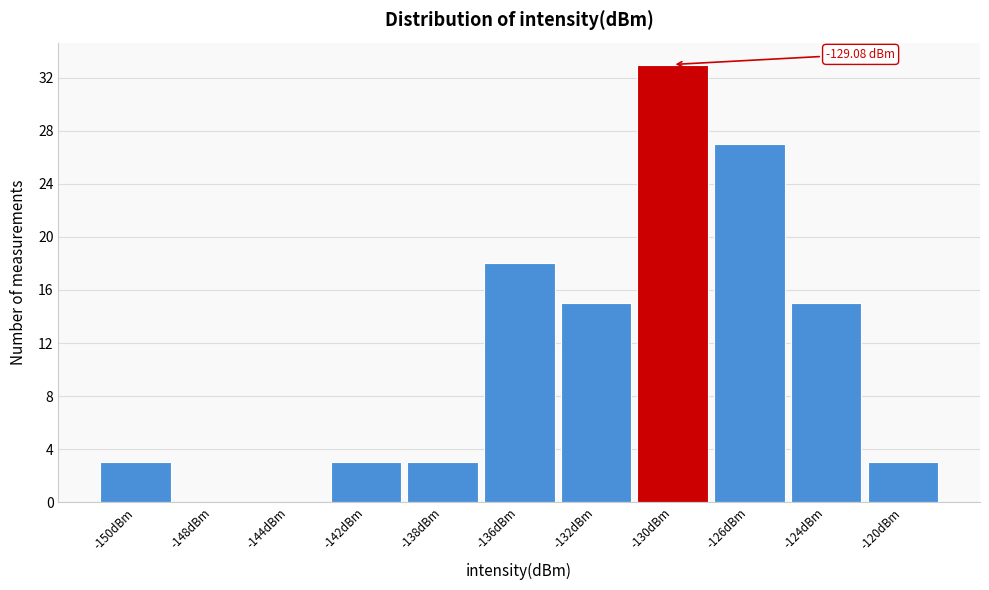

What is the sum of all values?

120